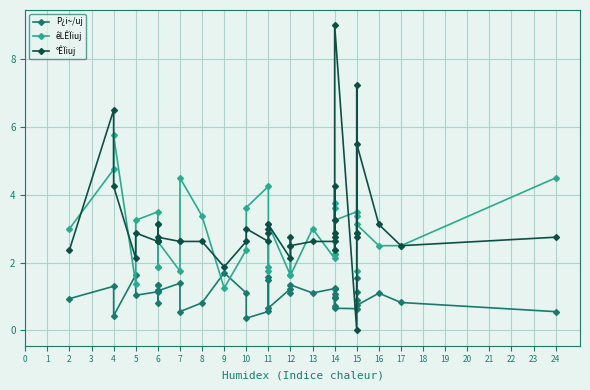

At how many categories does at least one series exceed 6?

3